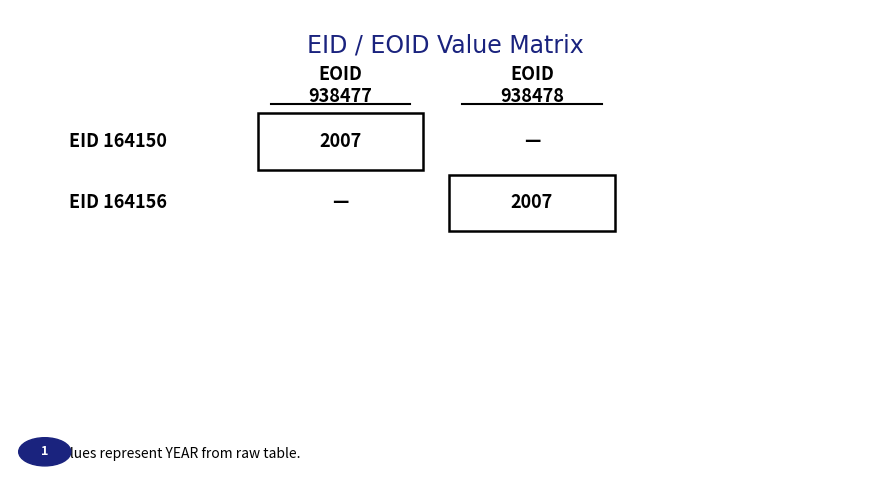

Reading left to right, transcribe all the data shown in this chart.

938477: 2007	0
938478: 0	2007